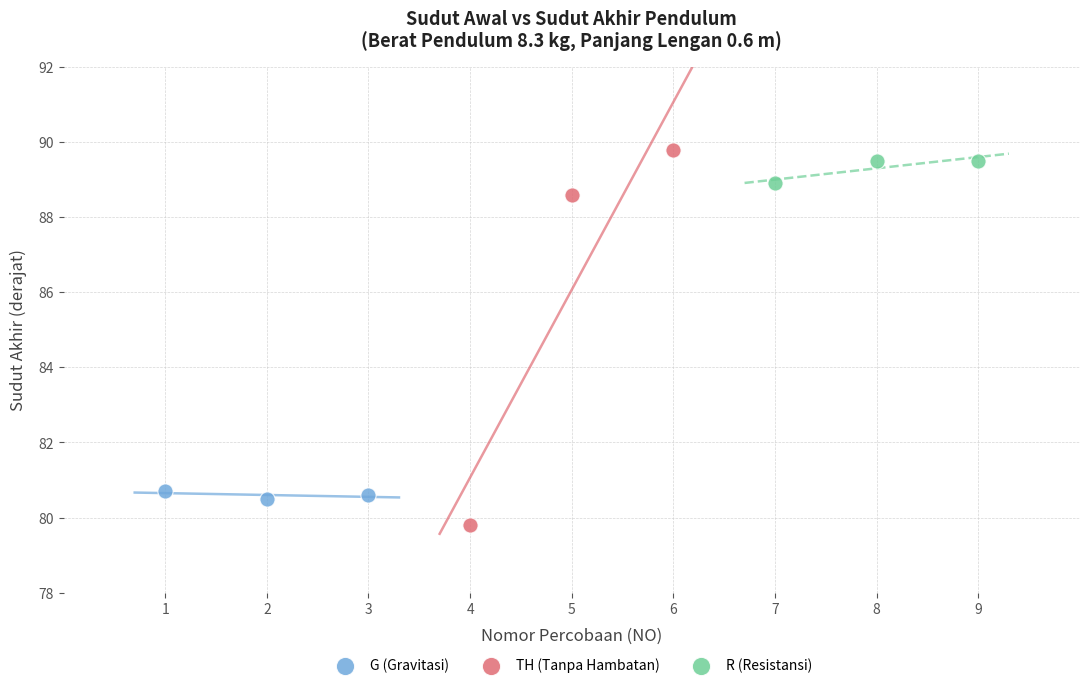

Which series reaches the minimum Y coordinate?

TH (Tanpa Hambatan)